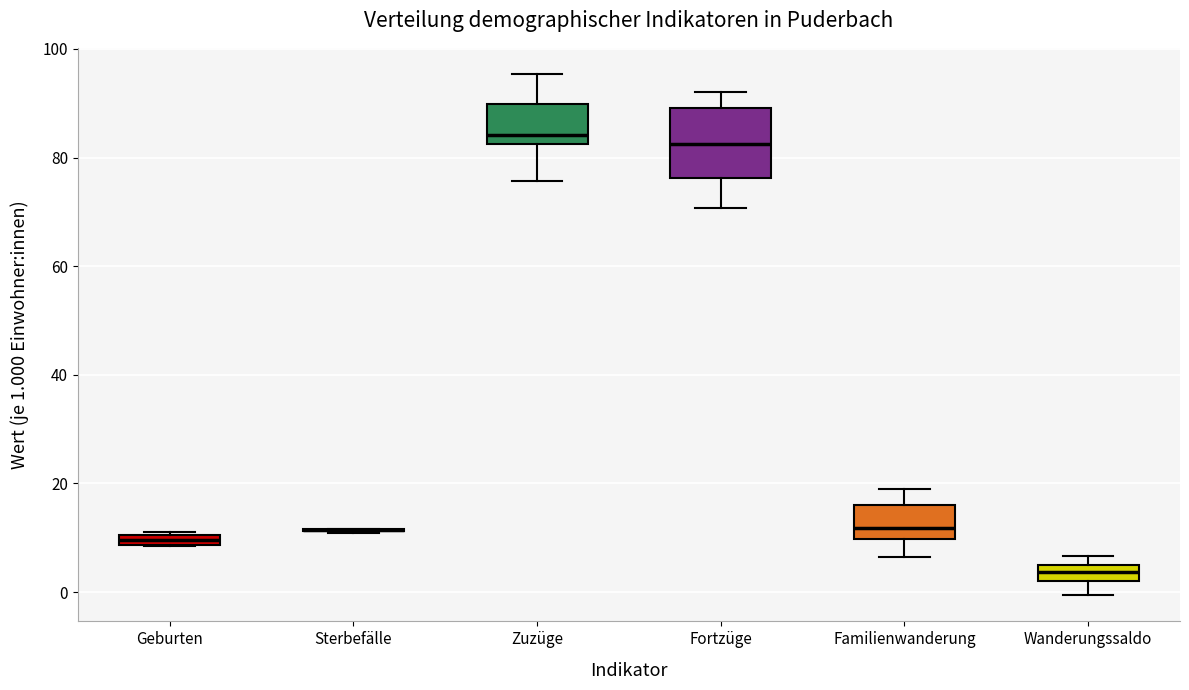

Which box is the tallest, from its lower edge to its upper edge?

Fortzüge